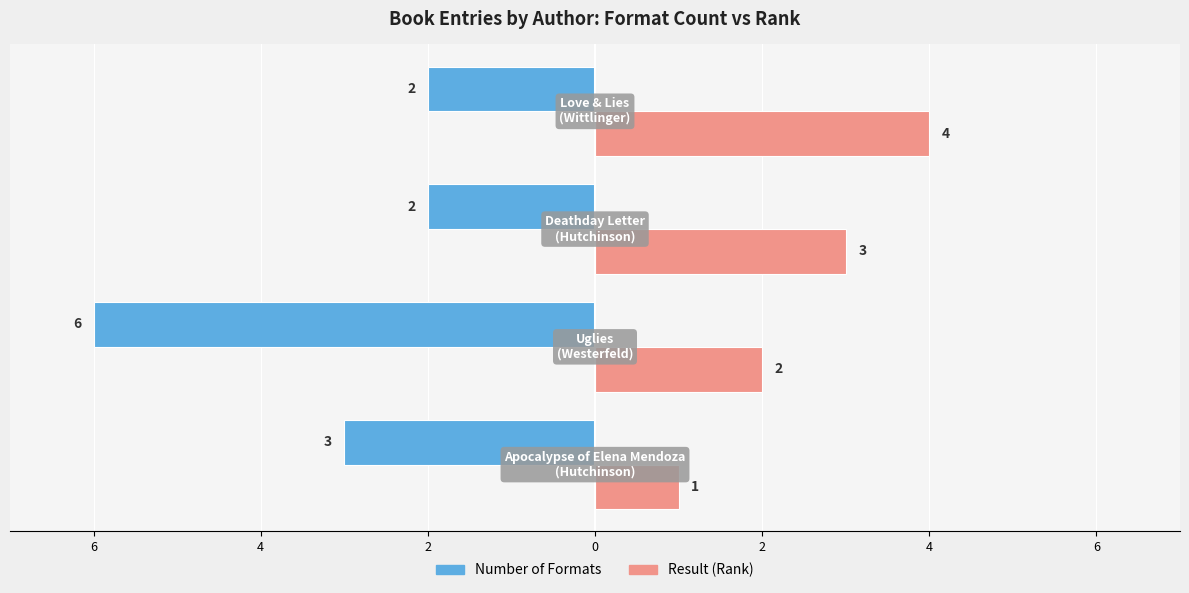

What are all the series names shown in the legend?

Number of Formats, Result (Rank)